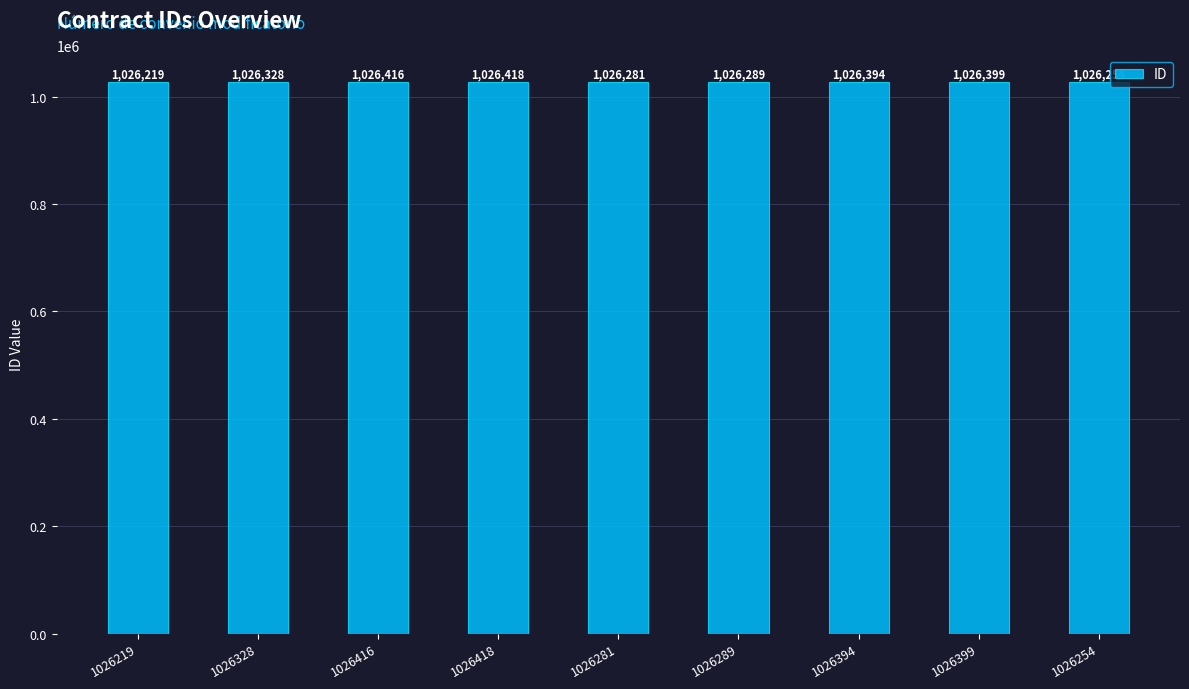

Read the value at 1026254, to the nearest 10.

1026250